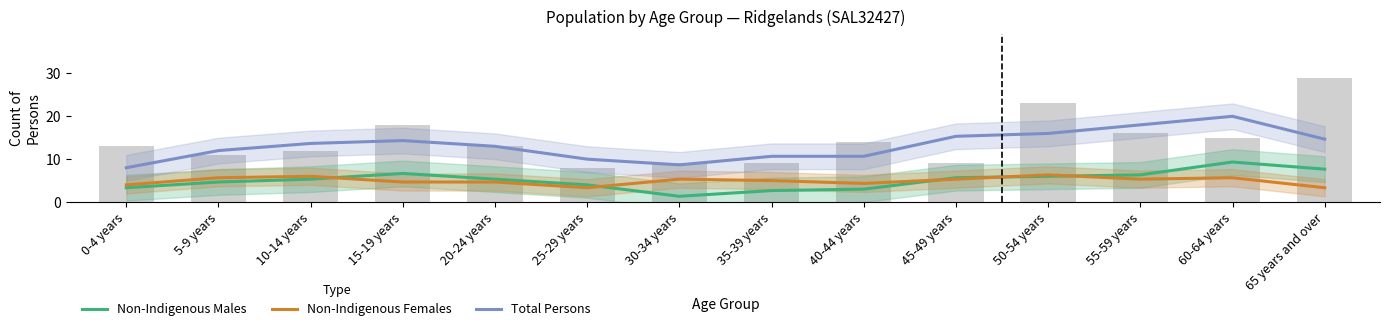

Which has a higher value, 35-39 years or 10-14 years?

10-14 years